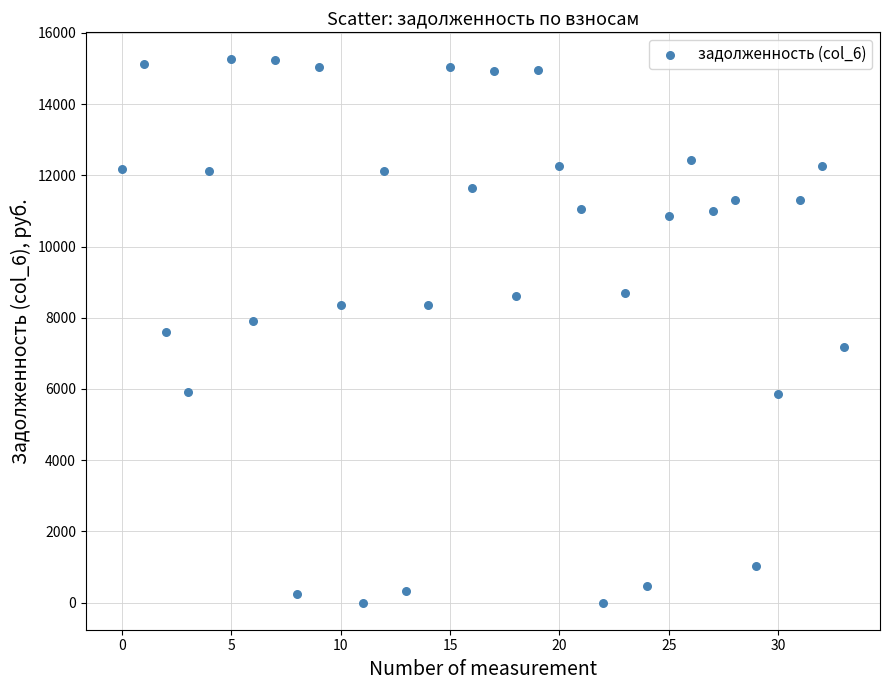

What is the range of Y values (max minus min)?

15253.9